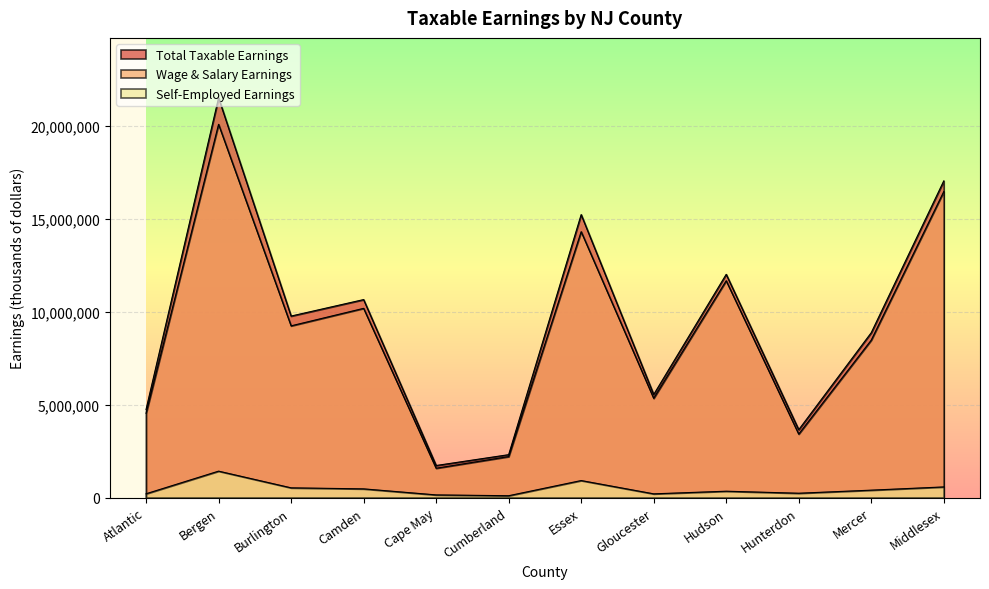

At Camden, list the series in order from largest to smallest.

Total Taxable Earnings, Wage & Salary Earnings, Self-Employed Earnings